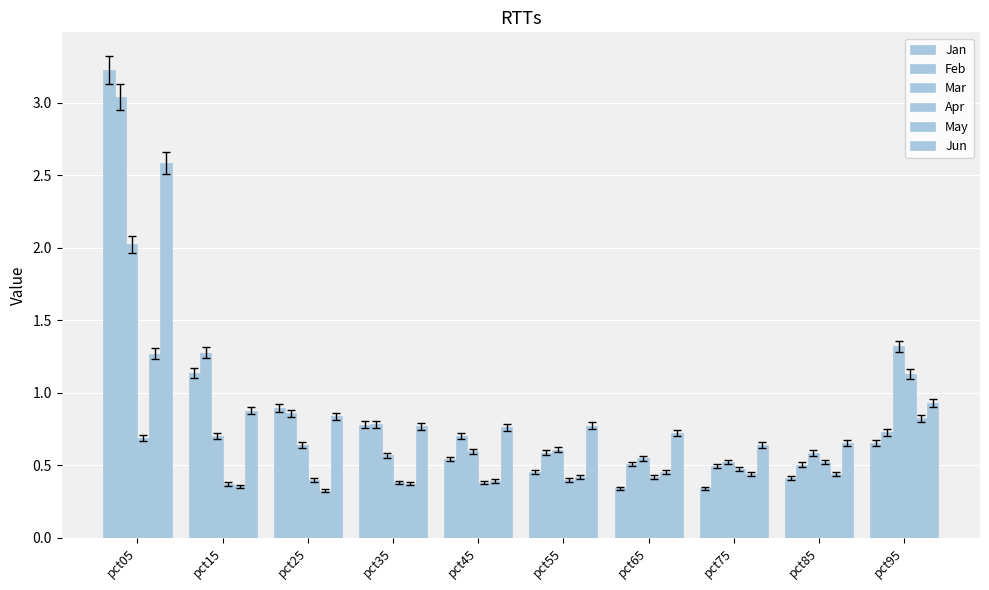

Reading left to right, what are all the values shown in this chart?

Jan: pct05=3.2	pct15=1.1	pct25=0.9	pct35=0.8	pct45=0.5	pct55=0.5	pct65=0.3	pct75=0.3	pct85=0.4	pct95=0.7
Feb: pct05=3.0	pct15=1.3	pct25=0.9	pct35=0.8	pct45=0.7	pct55=0.6	pct65=0.5	pct75=0.5	pct85=0.5	pct95=0.7
Mar: pct05=2.0	pct15=0.7	pct25=0.6	pct35=0.6	pct45=0.6	pct55=0.6	pct65=0.5	pct75=0.5	pct85=0.6	pct95=1.3
Apr: pct05=0.7	pct15=0.4	pct25=0.4	pct35=0.4	pct45=0.4	pct55=0.4	pct65=0.4	pct75=0.5	pct85=0.5	pct95=1.1
May: pct05=1.3	pct15=0.4	pct25=0.3	pct35=0.4	pct45=0.4	pct55=0.4	pct65=0.5	pct75=0.4	pct85=0.4	pct95=0.8
Jun: pct05=2.6	pct15=0.9	pct25=0.8	pct35=0.8	pct45=0.8	pct55=0.8	pct65=0.7	pct75=0.6	pct85=0.7	pct95=0.9